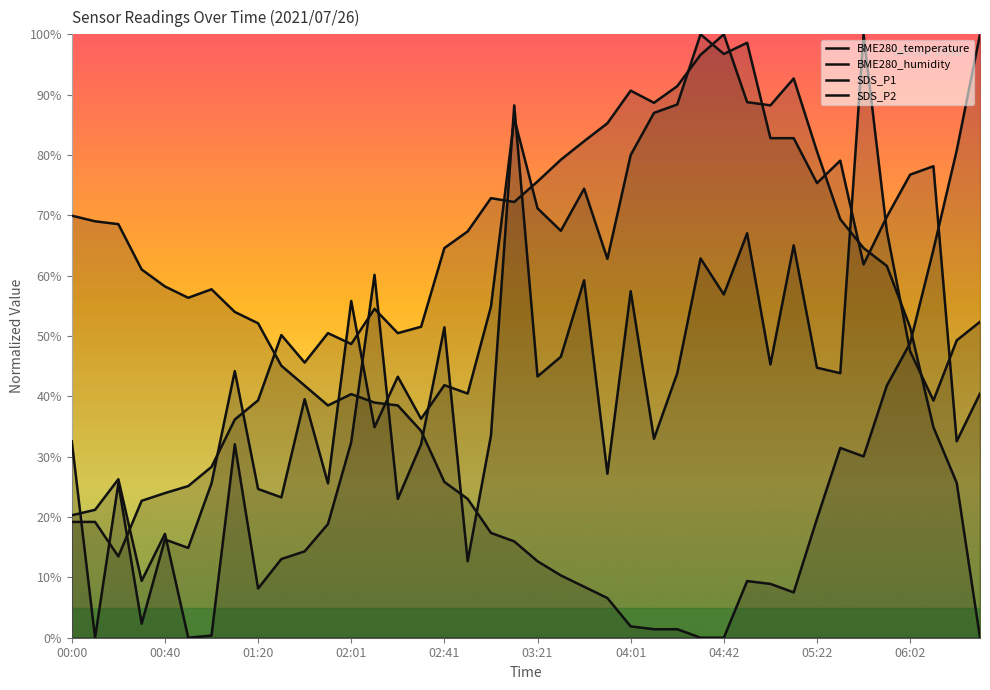

Rank the series at 04:42 from highest to lowest value.

BME280_humidity, SDS_P2, SDS_P1, BME280_temperature